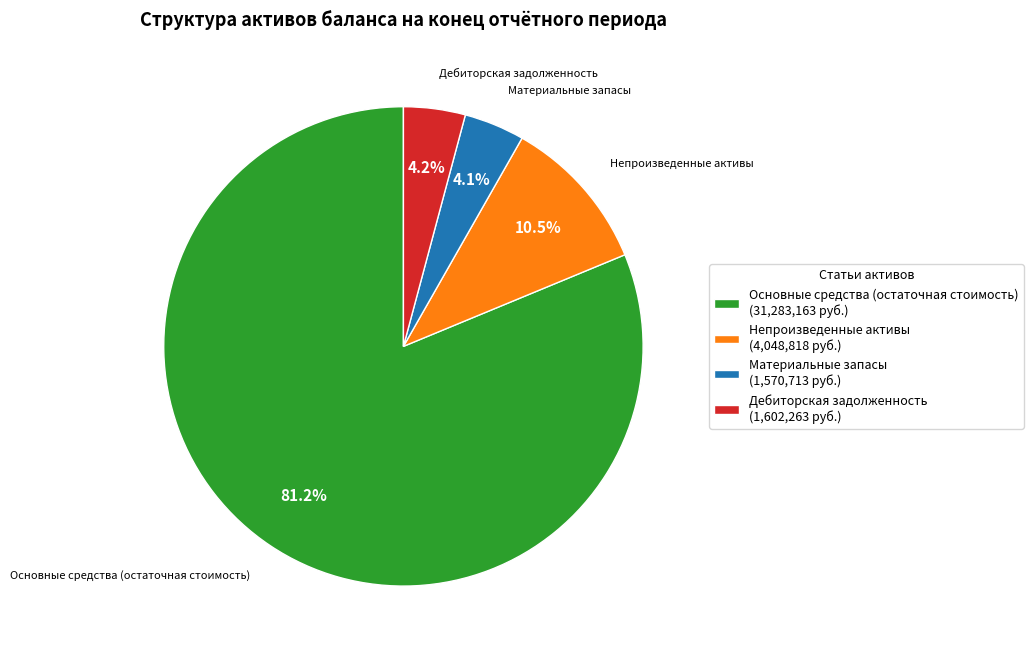

How much of the chart is everything except Основные средства (остаточная стоимость) (31,283,163 руб.)?

18.8%